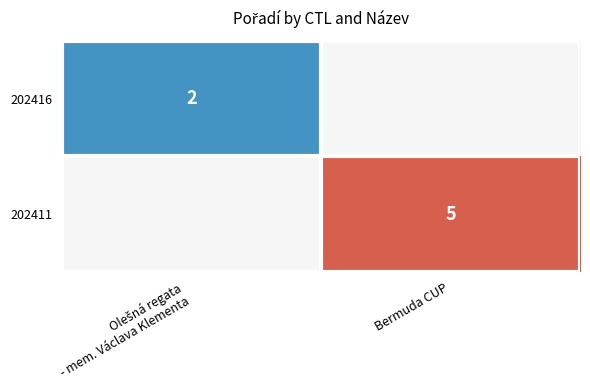

The value of 202411 at Bermuda CUP is 5.0. True or false?

True